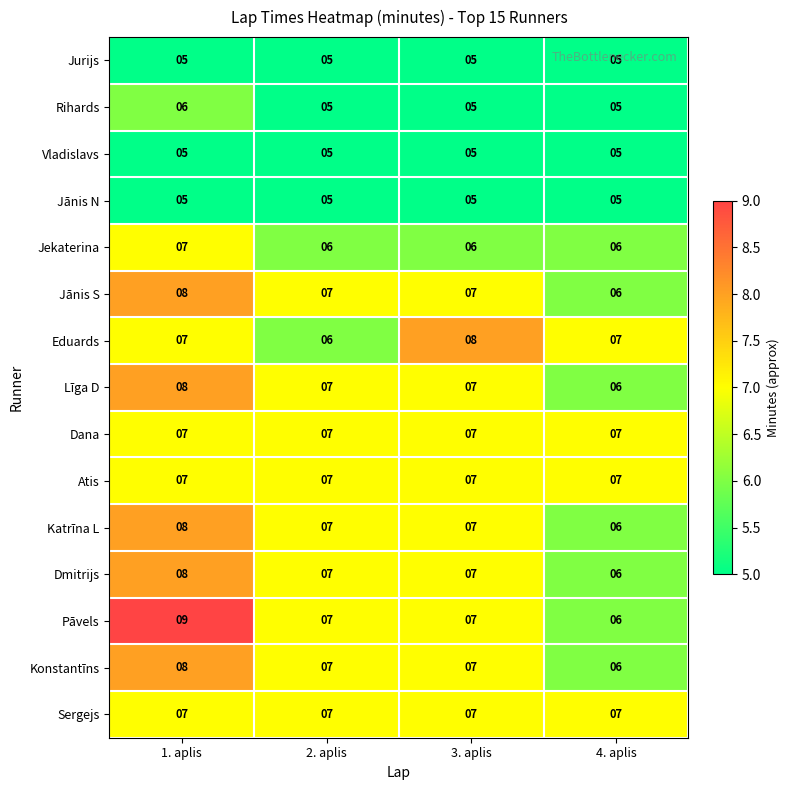

What is the sum of the Sergejs values at 2. aplis and 3. aplis?

14